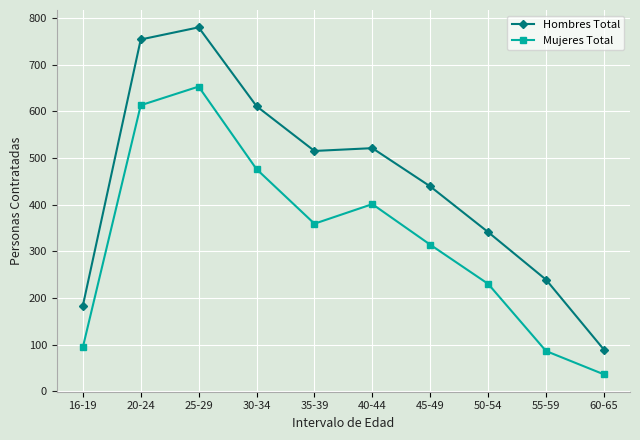

List the labels in order of Mujeres Total value, smallest first.

60-65, 55-59, 16-19, 50-54, 45-49, 35-39, 40-44, 30-34, 20-24, 25-29